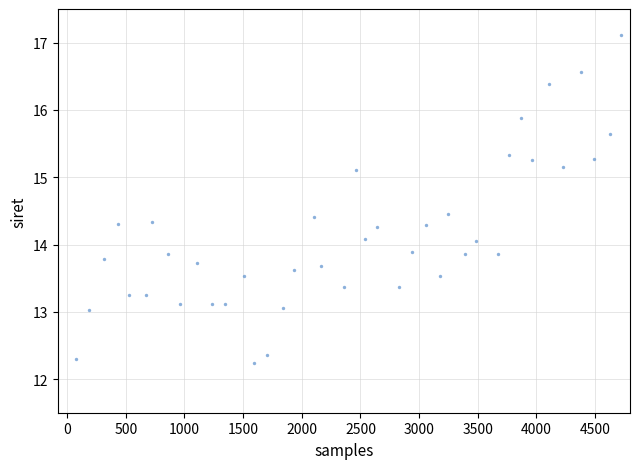

What is the range of Y values (max minus min)?

4.9